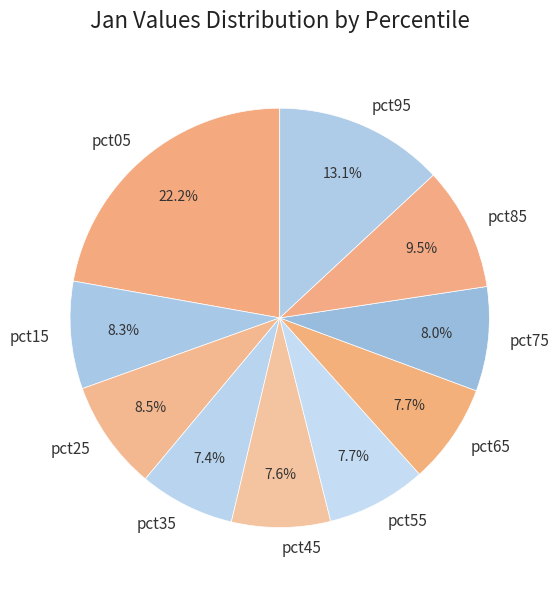

True or false: pct45 accounts for 8% of the total.

True